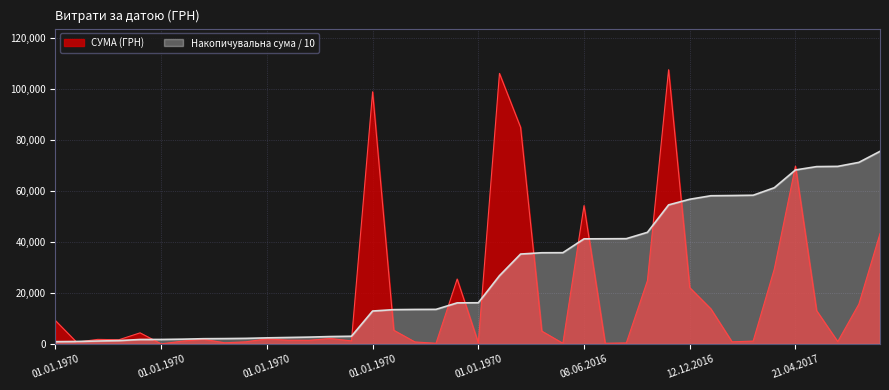

How many lines are shown in the chart?

2